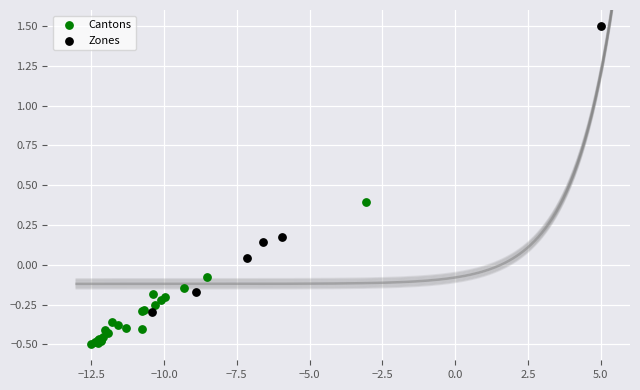

Which series reaches the maximum Y coordinate?

Zones